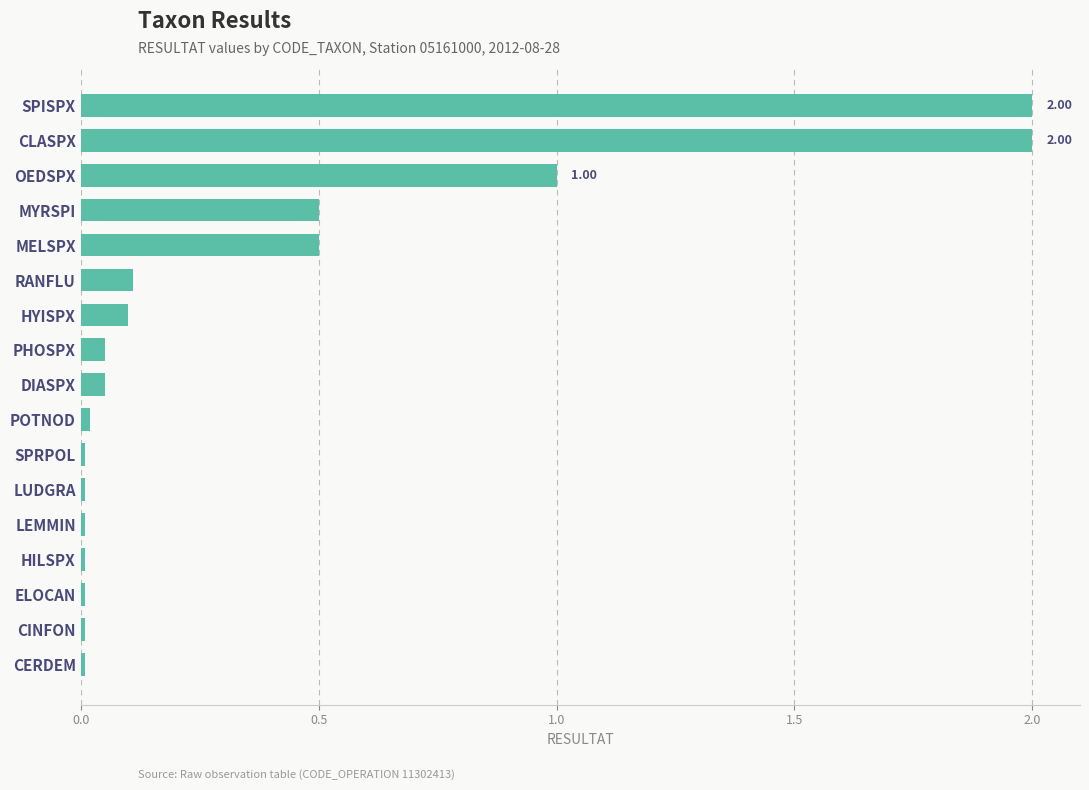

What is the sum of all values?

6.4